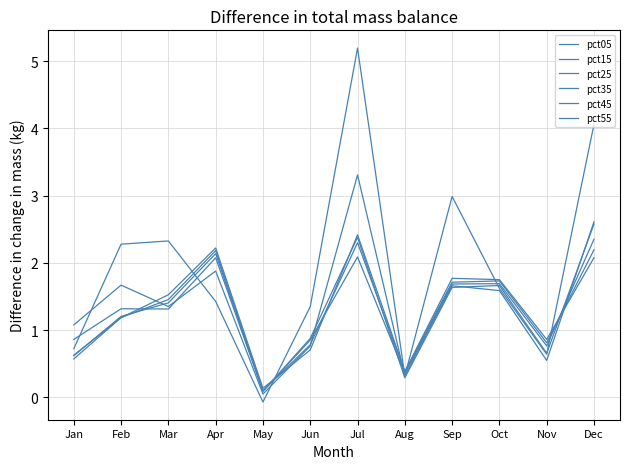

What is the lowest value of the pct35 series?

0.1